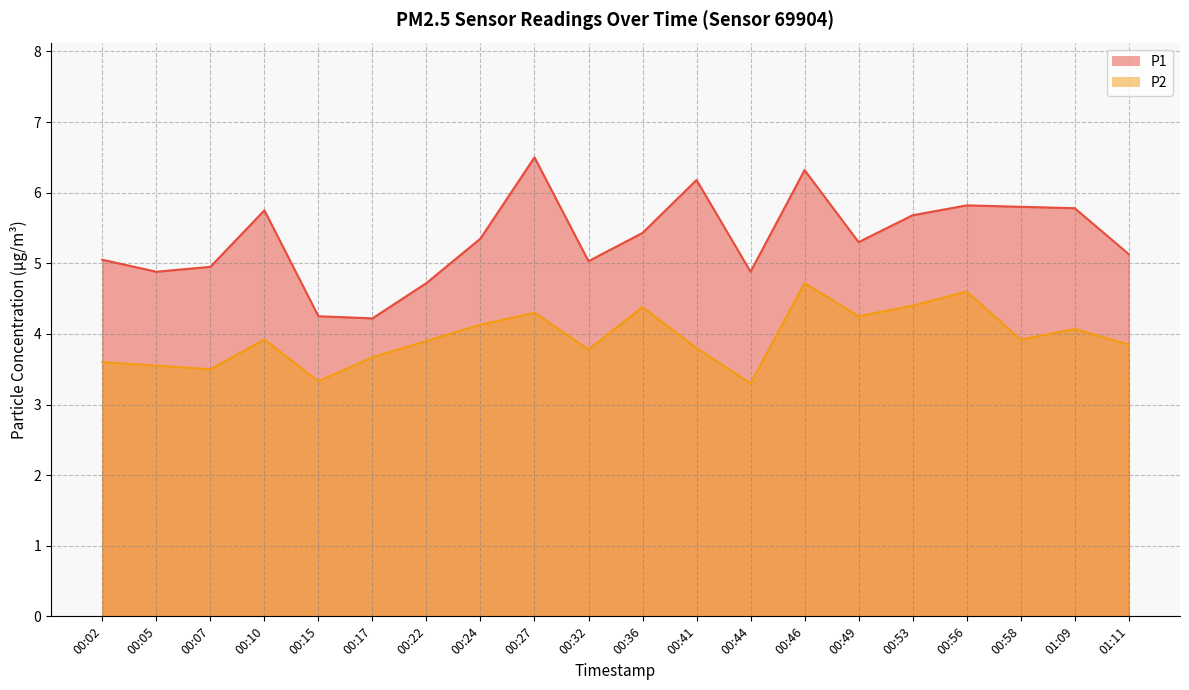

In P1, how many points are lower than both neighbors (excluding endpoints)?

5